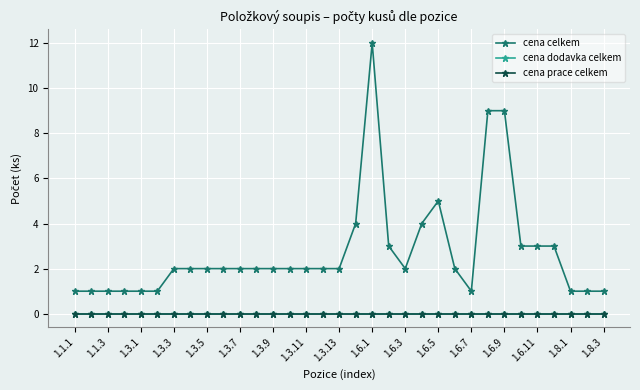

True or false: cena celkem and cena dodavka celkem cross at least once.

False